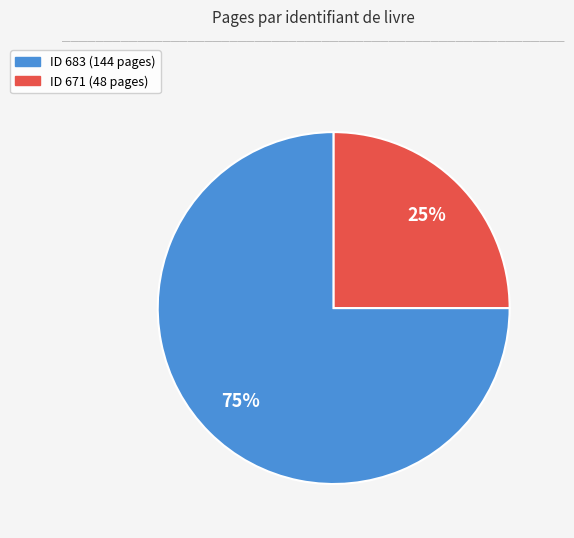

To the nearest percent, what is the average slice percentage?

50%